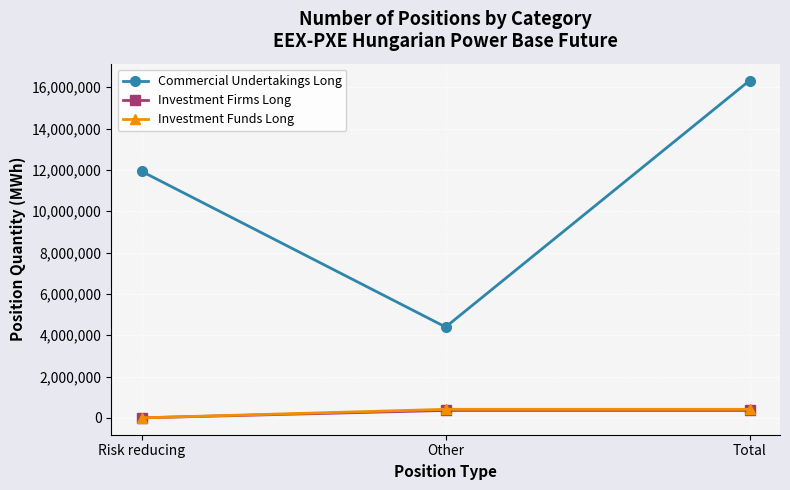

Which category has the lowest value across all series?

Risk reducing